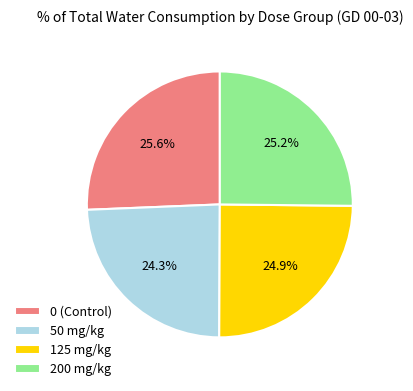

To the nearest percent, what portion does 50 mg/kg represent?

24%